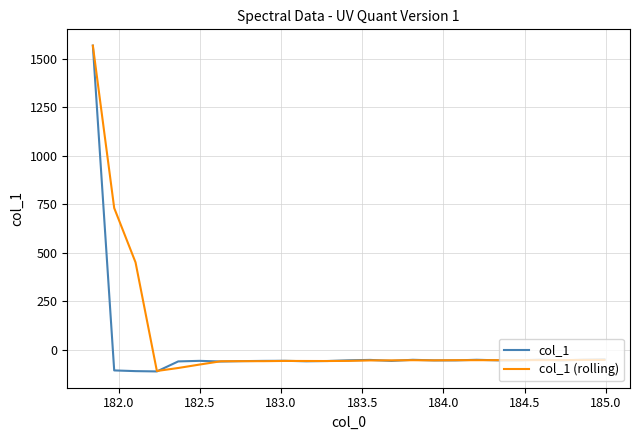

What is the minimum value shown in the chart?

-110.5